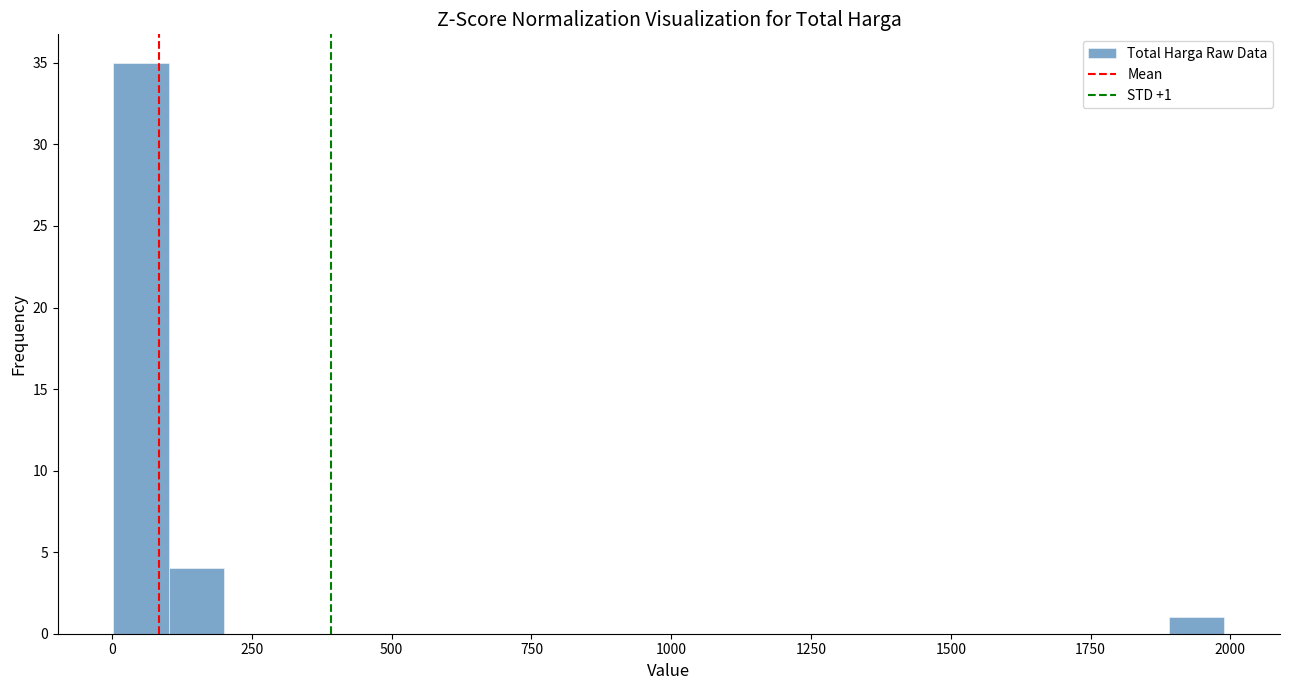

Around what value on the x-axis is the tallest bar? Give the approximate position of its centre, as read against the axis.

50